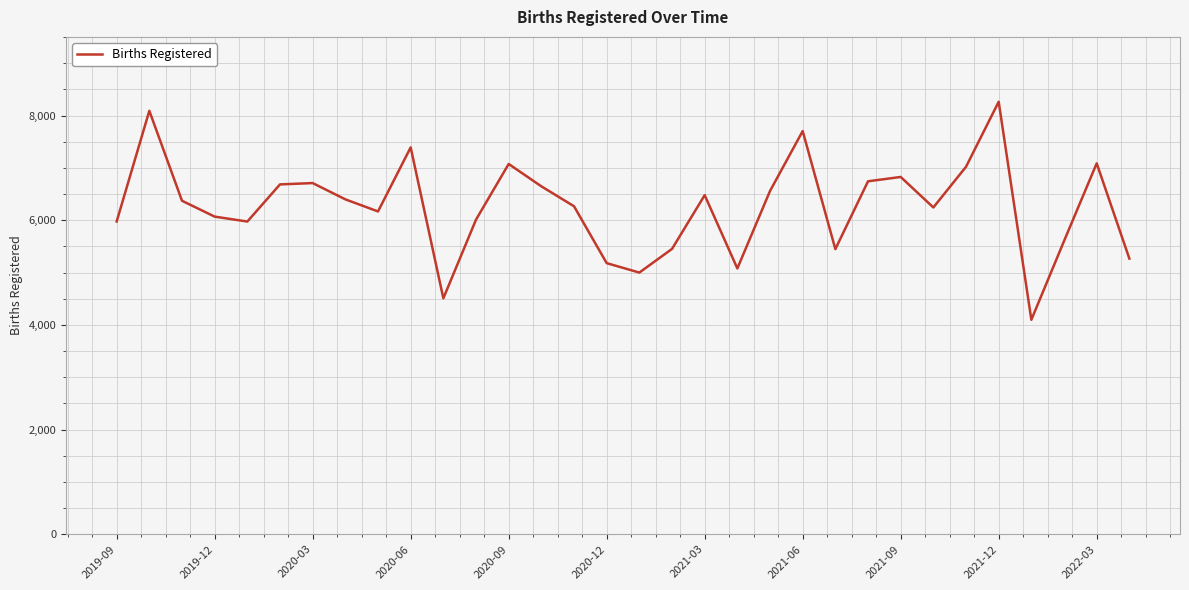

What is the difference between the maximum and minimum values?

4166